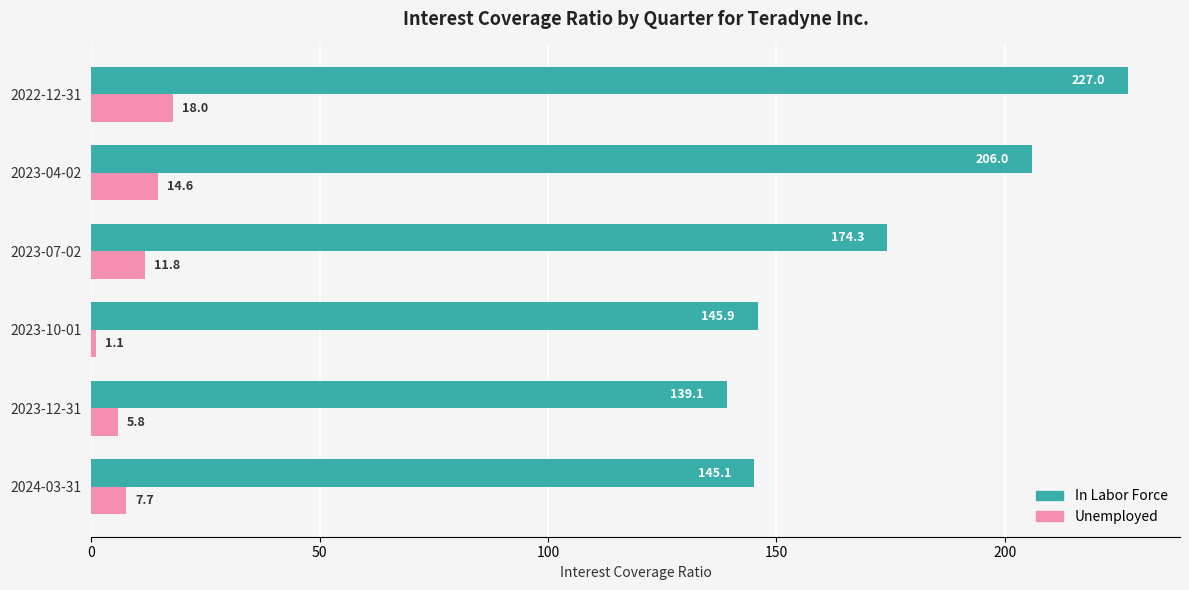

What is the difference between the Unemployed values at 2024-03-31 and 2023-10-01?

6.6